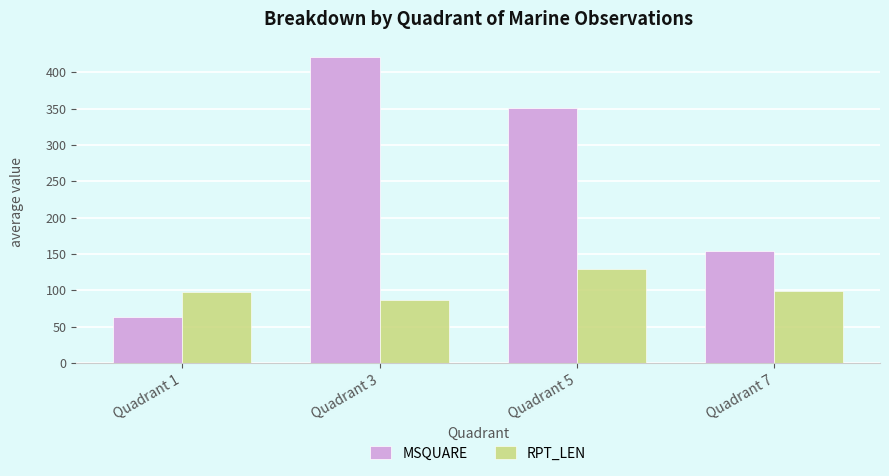

How many groups of bars are there?

4